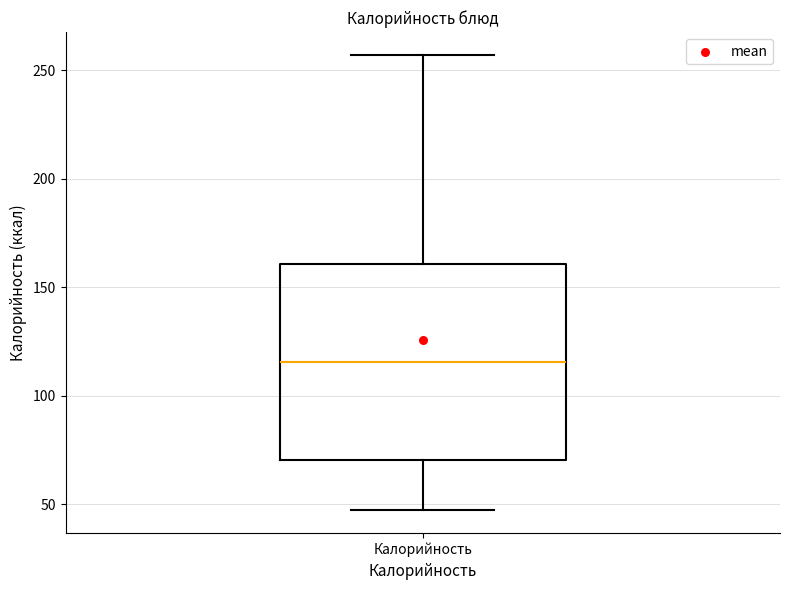

Transcribe this box plot: give where the median line is, the range the box spans, and where the two whiskers end, as read against the y-axis. The values are not printed on the chart, so give them approximately, as read against the axis.

median 115, box 70 to 160, whiskers 45 to 255